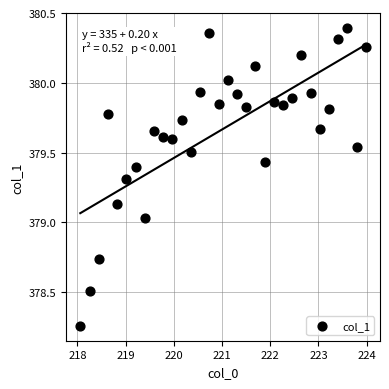

What is the range of X values (max minus min)?

5.9